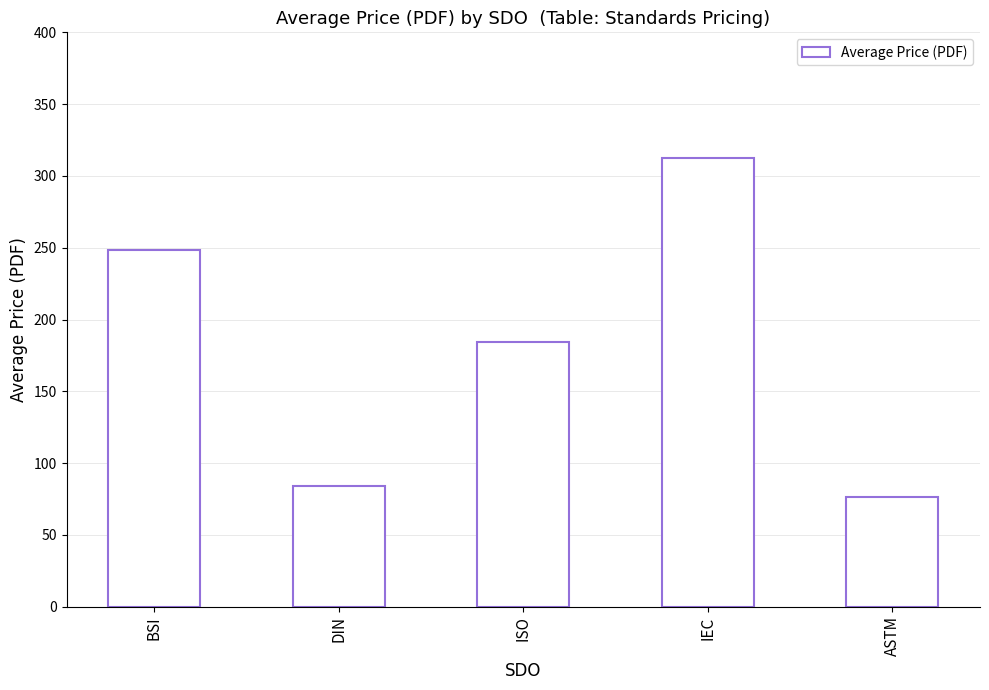

Between IEC and BSI, which is larger?

IEC